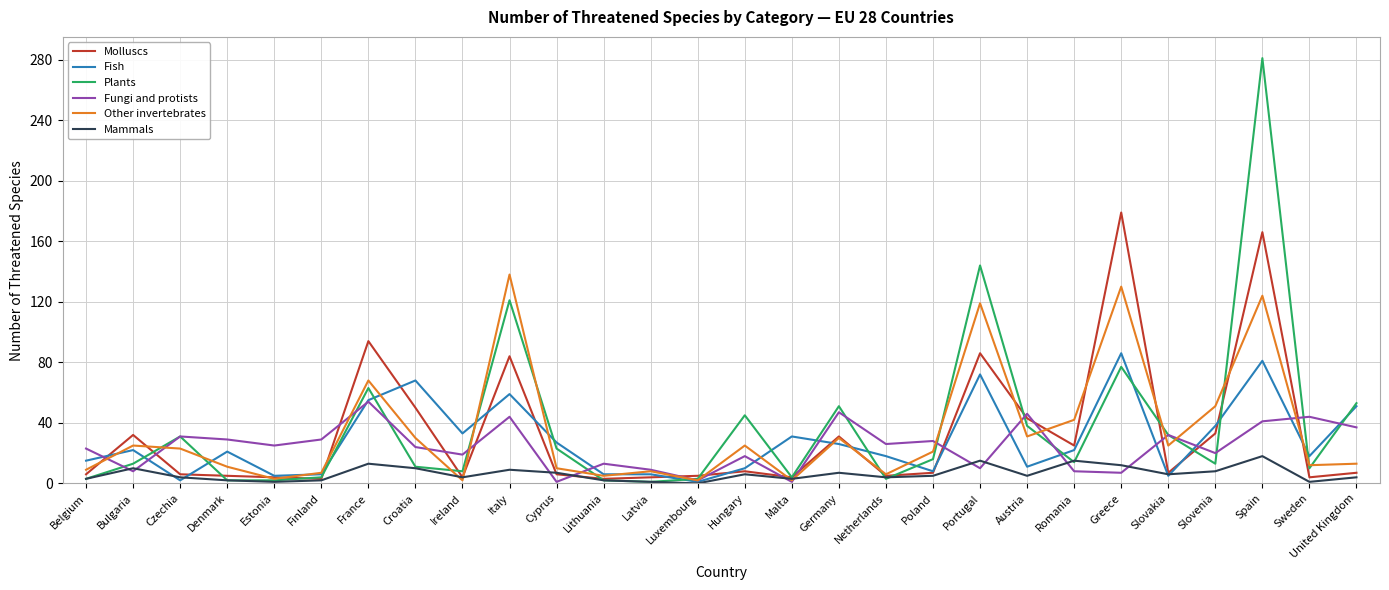

What are all the series names shown in the legend?

Molluscs, Fish, Plants, Fungi and protists, Other invertebrates, Mammals